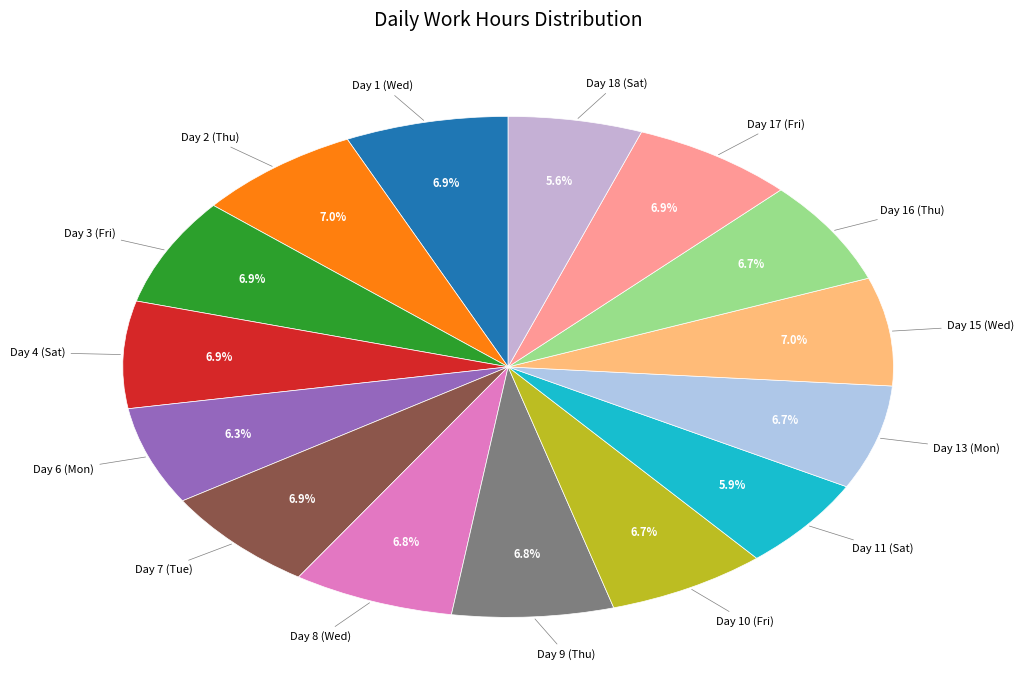

Rank the categories by value from highest to lowest.

Day 2 (Thu), Day 15 (Wed), Day 3 (Fri), Day 4 (Sat), Day 17 (Fri), Day 7 (Tue), Day 1 (Wed), Day 8 (Wed), Day 9 (Thu), Day 10 (Fri), Day 16 (Thu), Day 13 (Mon), Day 6 (Mon), Day 11 (Sat), Day 18 (Sat)